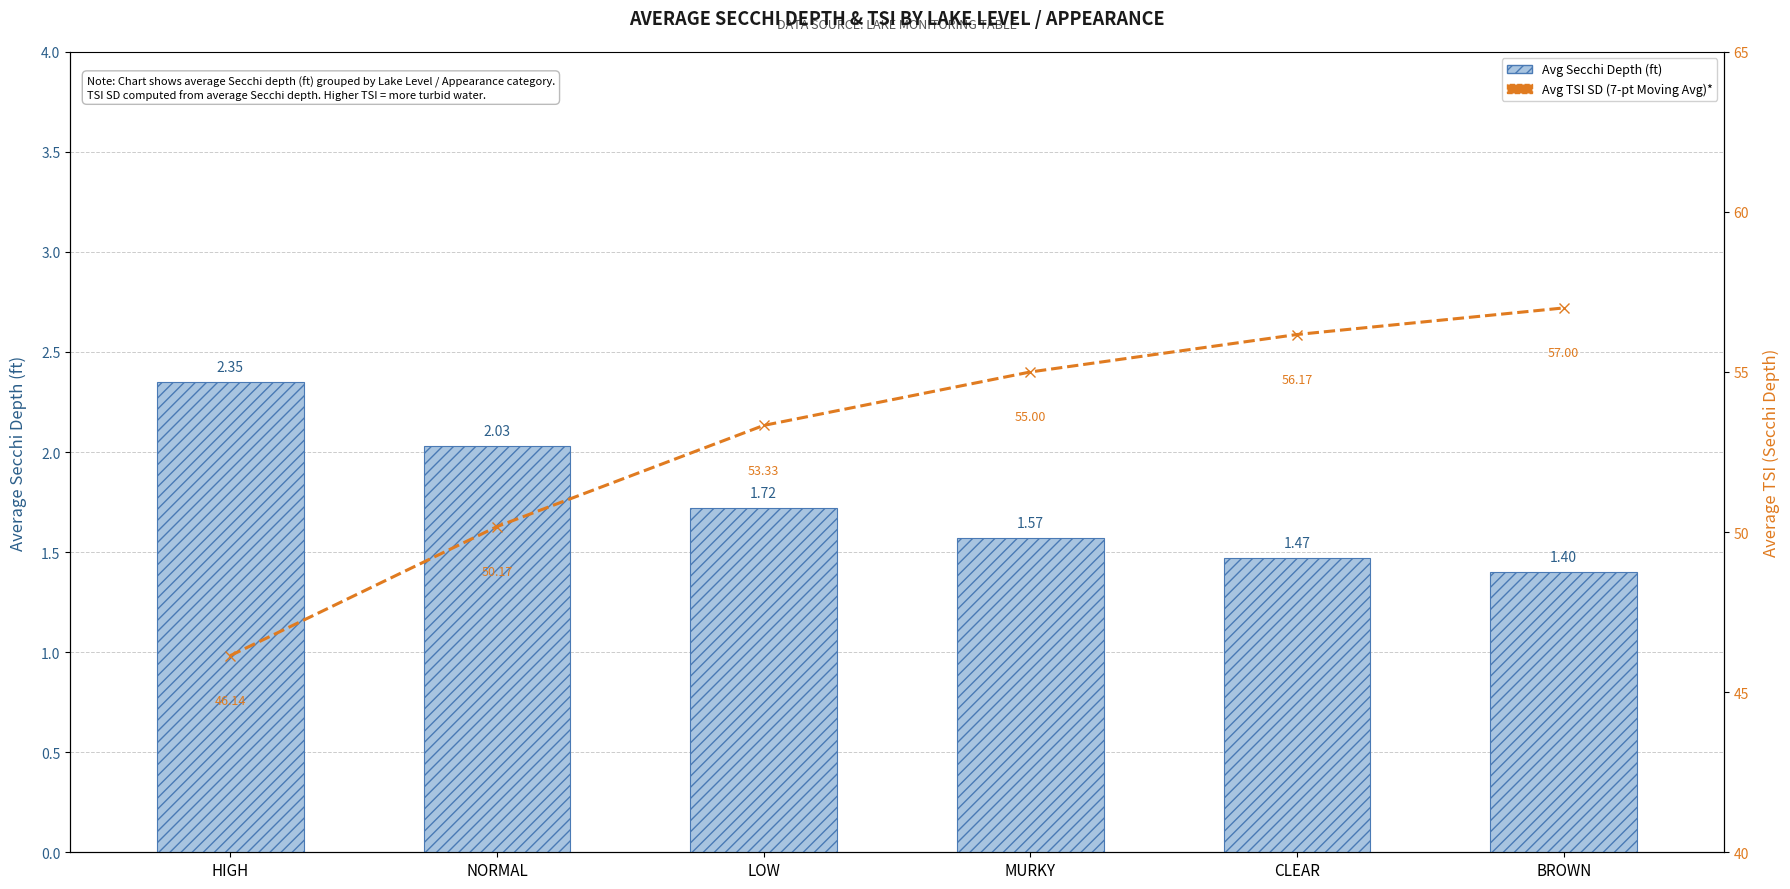

How many values in the Avg TSI SD series exceed 55?

2